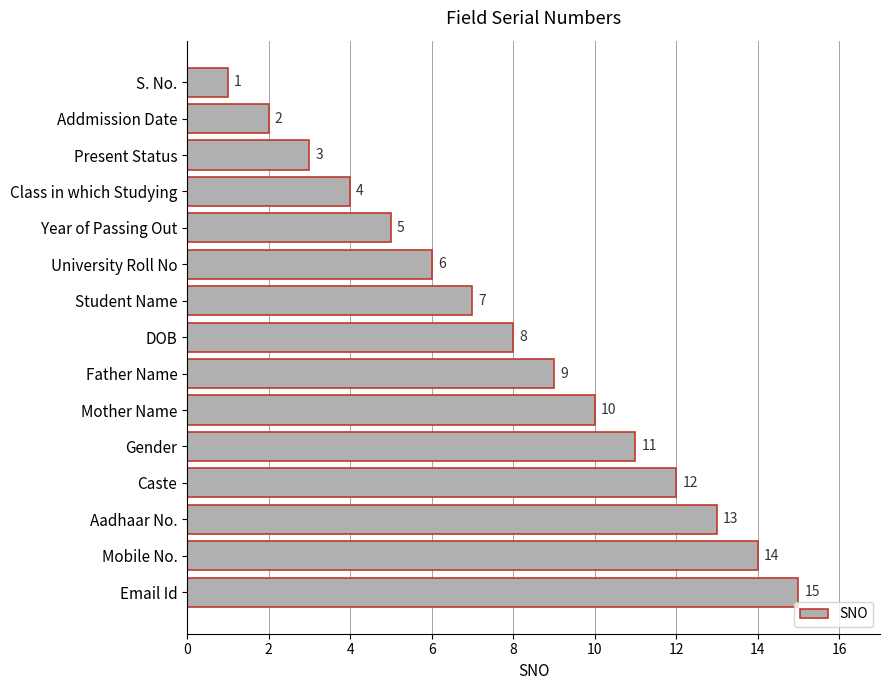

What is the average value?

8